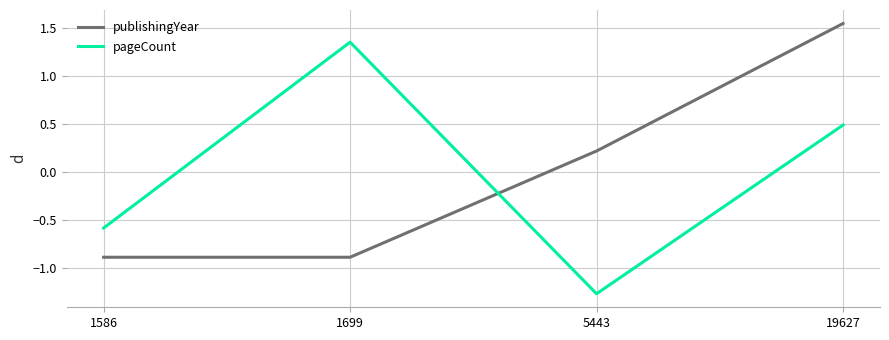

Which category has the highest value in the publishingYear series?

19627